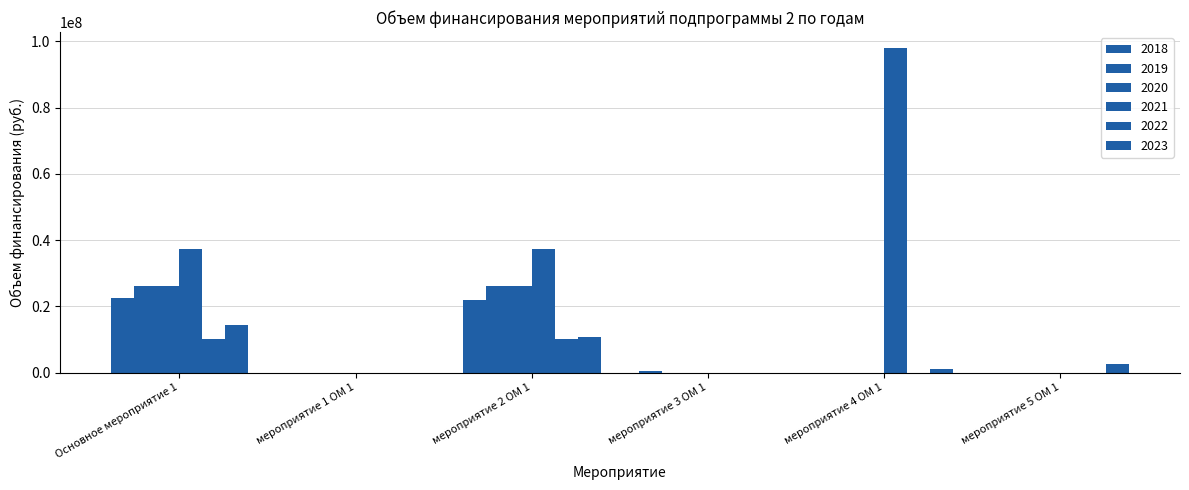

At which category does the chart reach its peak across all series?

мероприятие 4 ОМ 1